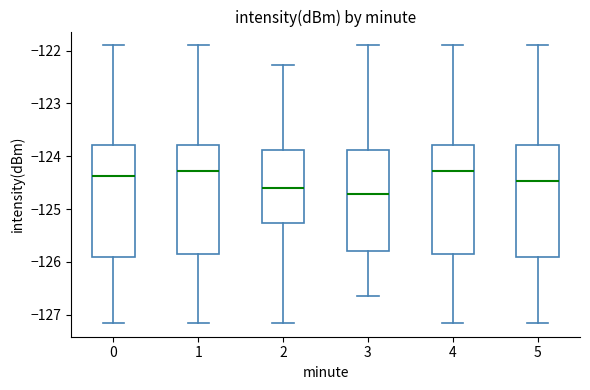

Where does the median line of the box at x = 1 sit on the y-axis? The values are not printed on the chart, so give them approximately, as read against the axis.

-124.3